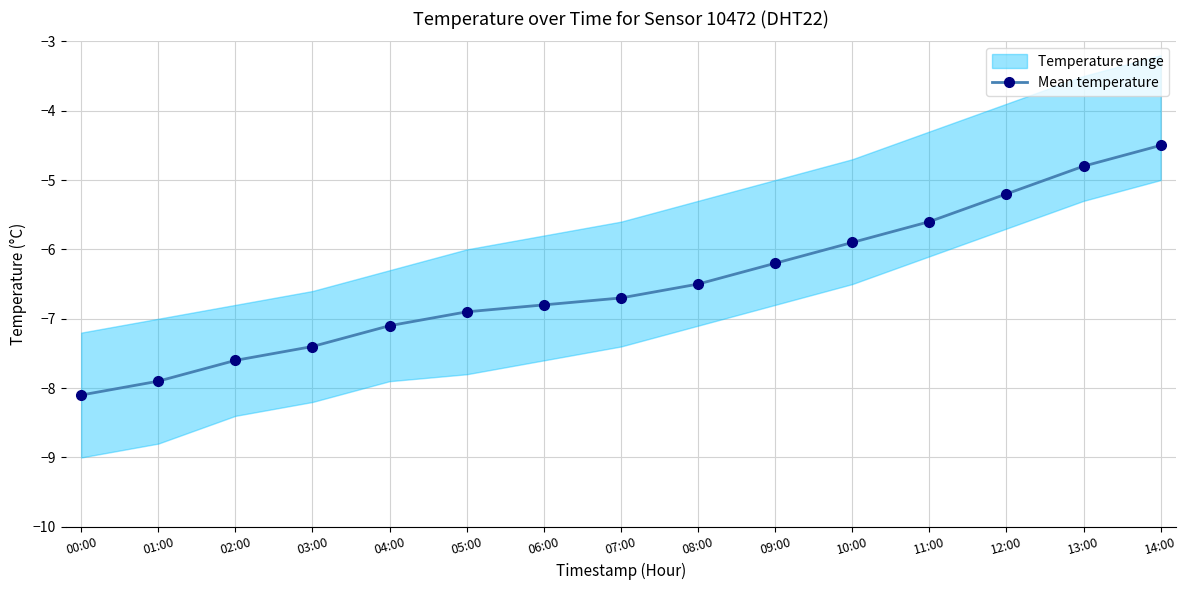

Which category has the lowest value across all series?

00:00